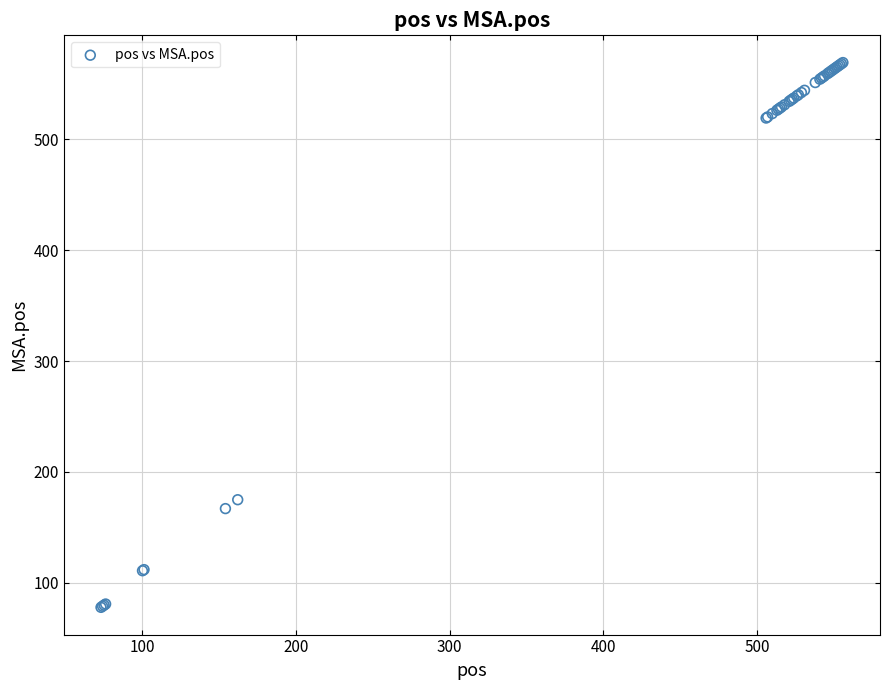

What Y value in the scatter plot is closest to 323?

175